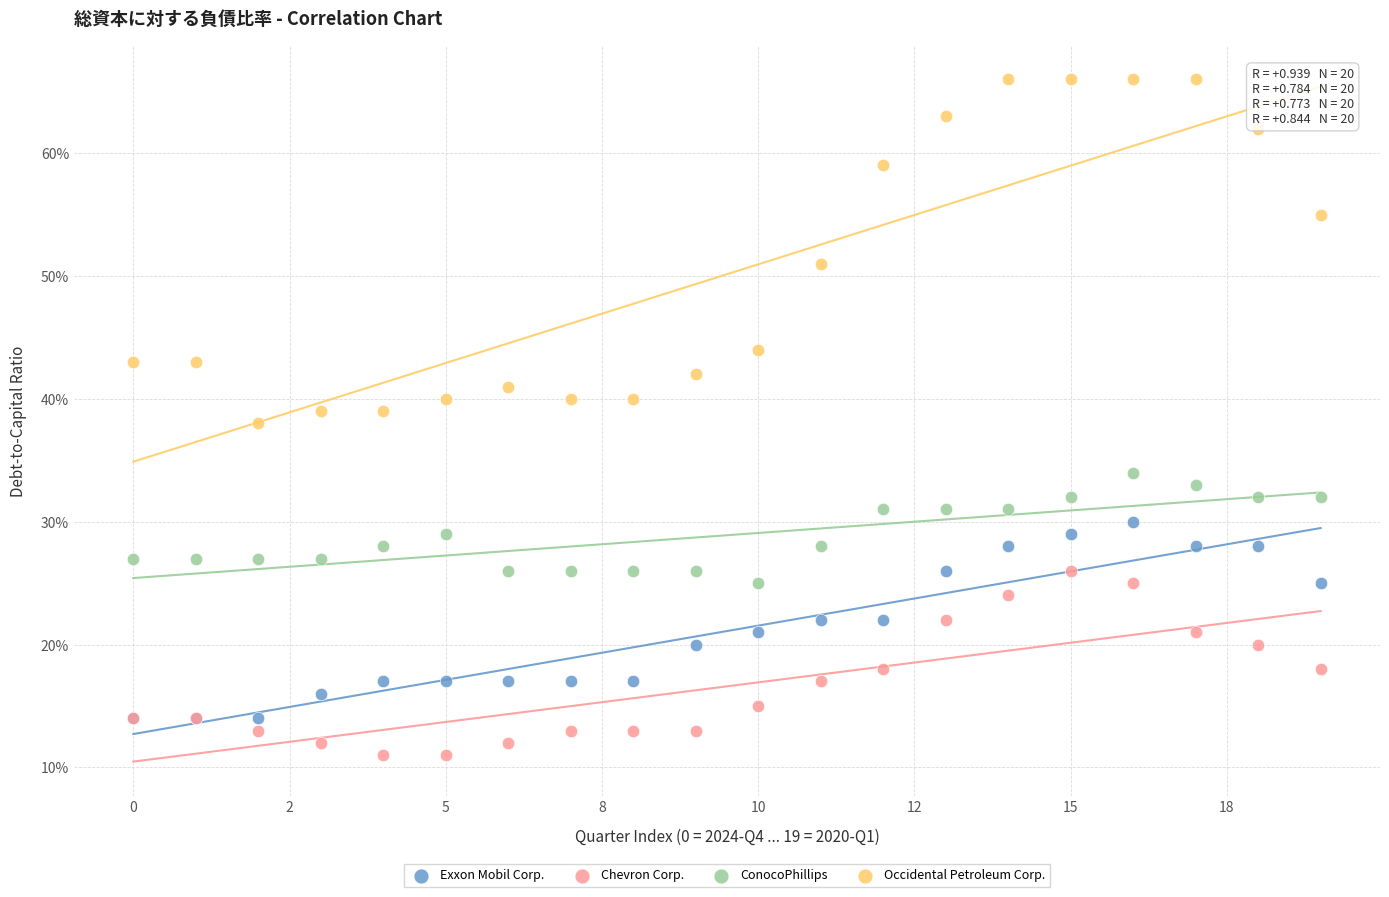

What are all the series names shown in the legend?

Exxon Mobil Corp., Chevron Corp., ConocoPhillips, Occidental Petroleum Corp.